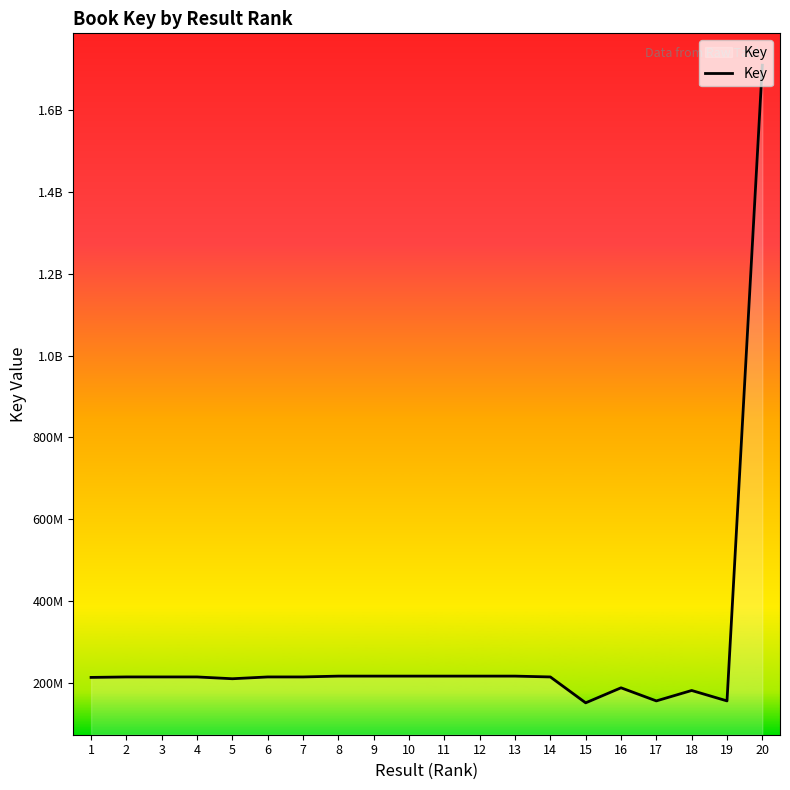

The value at 2 is 215380844. True or false?

True